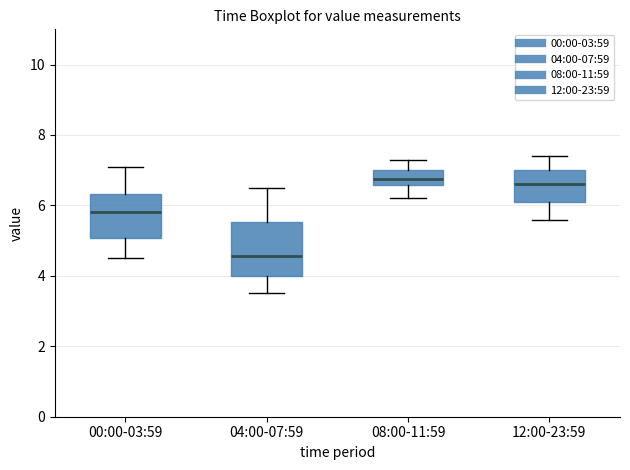

Reading left to right, read every box against the y-axis: the position of its median line, the range the box covers, and the ends of its whiskers. The values are not printed on the chart, so give them approximately, as read against the axis.

00:00-03:59: median 5.8, box 5.0 to 6.4, whiskers 4.6 to 7.2
04:00-07:59: median 4.6, box 4.0 to 5.6, whiskers 3.6 to 6.6
08:00-11:59: median 6.8, box 6.6 to 7.0, whiskers 6.2 to 7.4
12:00-23:59: median 6.6, box 6.2 to 7.0, whiskers 5.6 to 7.4